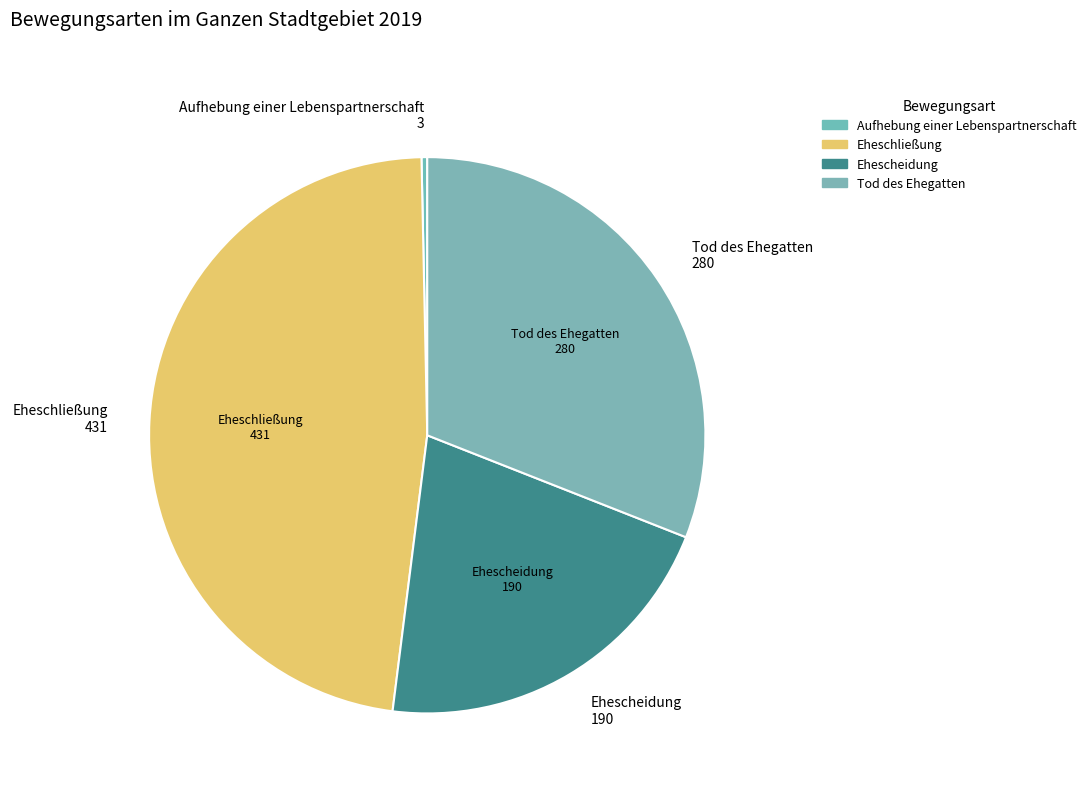

How many slices are in this pie chart?

4